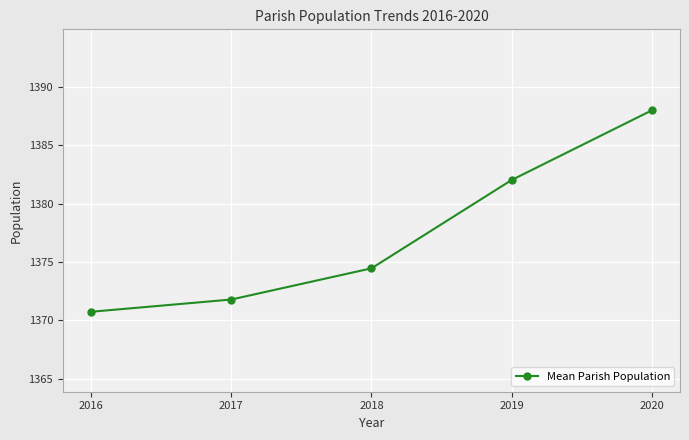

True or false: the data shows 461.1 at 2016.

False